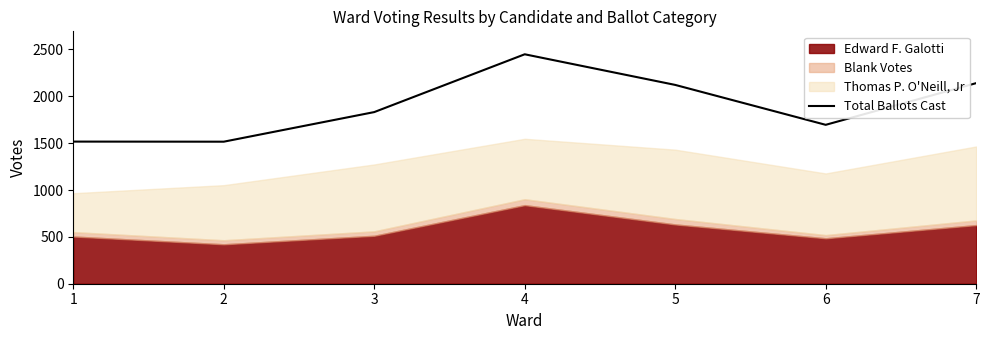

True or false: the data shows 1516 at 2.

True